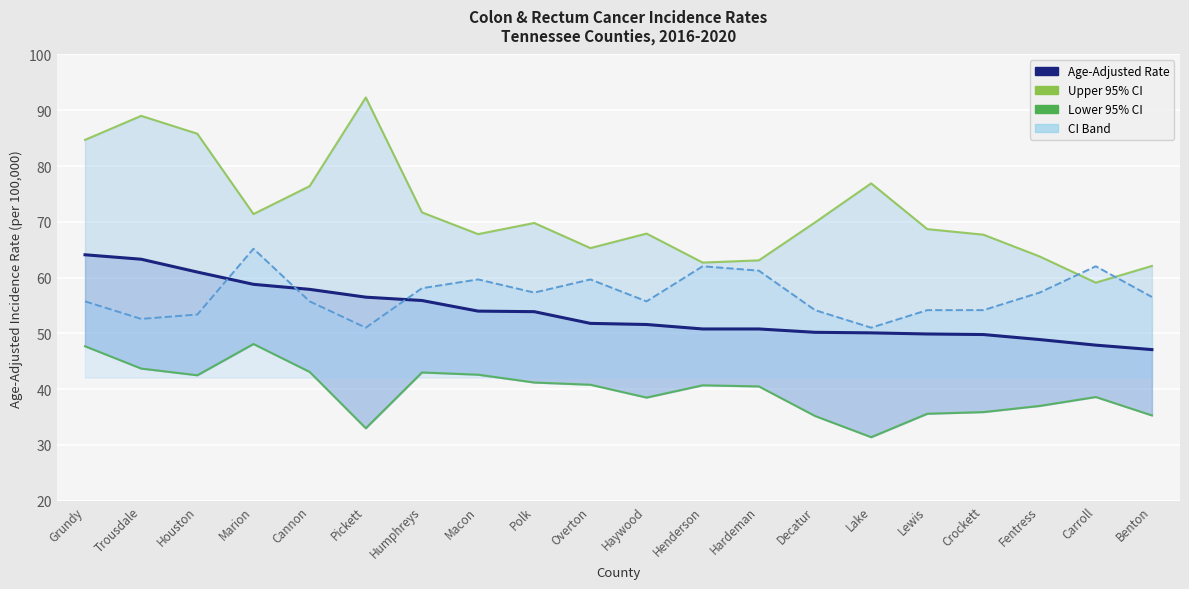

Reading left to right, list all the values displayed in this chart.

Upper 95% CI: Grundy=84.7	Trousdale=89.0	Houston=85.8	Marion=71.4	Cannon=76.4	Pickett=92.3	Humphreys=71.7	Macon=67.8	Polk=69.8	Overton=65.3	Haywood=67.9	Henderson=62.7	Hardeman=63.1	Decatur=69.9	Lake=76.9	Lewis=68.7	Crockett=67.7	Fentress=63.8	Carroll=59.1	Benton=62.1
Lower 95% CI: Grundy=47.7	Trousdale=43.7	Houston=42.5	Marion=48.1	Cannon=43.1	Pickett=33.0	Humphreys=43.0	Macon=42.6	Polk=41.2	Overton=40.8	Haywood=38.5	Henderson=40.7	Hardeman=40.5	Decatur=35.2	Lake=31.4	Lewis=35.6	Crockett=35.9	Fentress=37.0	Carroll=38.6	Benton=35.3
Age-Adjusted Rate: Grundy=64.1	Trousdale=63.3	Houston=61.0	Marion=58.8	Cannon=57.9	Pickett=56.5	Humphreys=55.9	Macon=54.0	Polk=53.9	Overton=51.8	Haywood=51.6	Henderson=50.8	Hardeman=50.8	Decatur=50.2	Lake=50.1	Lewis=49.9	Crockett=49.8	Fentress=48.9	Carroll=47.9	Benton=47.1
Avg Annual Count (scaled): Grundy=55.7	Trousdale=52.6	Houston=53.4	Marion=65.2	Cannon=55.7	Pickett=51.0	Humphreys=58.1	Macon=59.7	Polk=57.3	Overton=59.7	Haywood=55.7	Henderson=62.0	Hardeman=61.2	Decatur=54.2	Lake=51.0	Lewis=54.2	Crockett=54.2	Fentress=57.3	Carroll=62.0	Benton=56.5